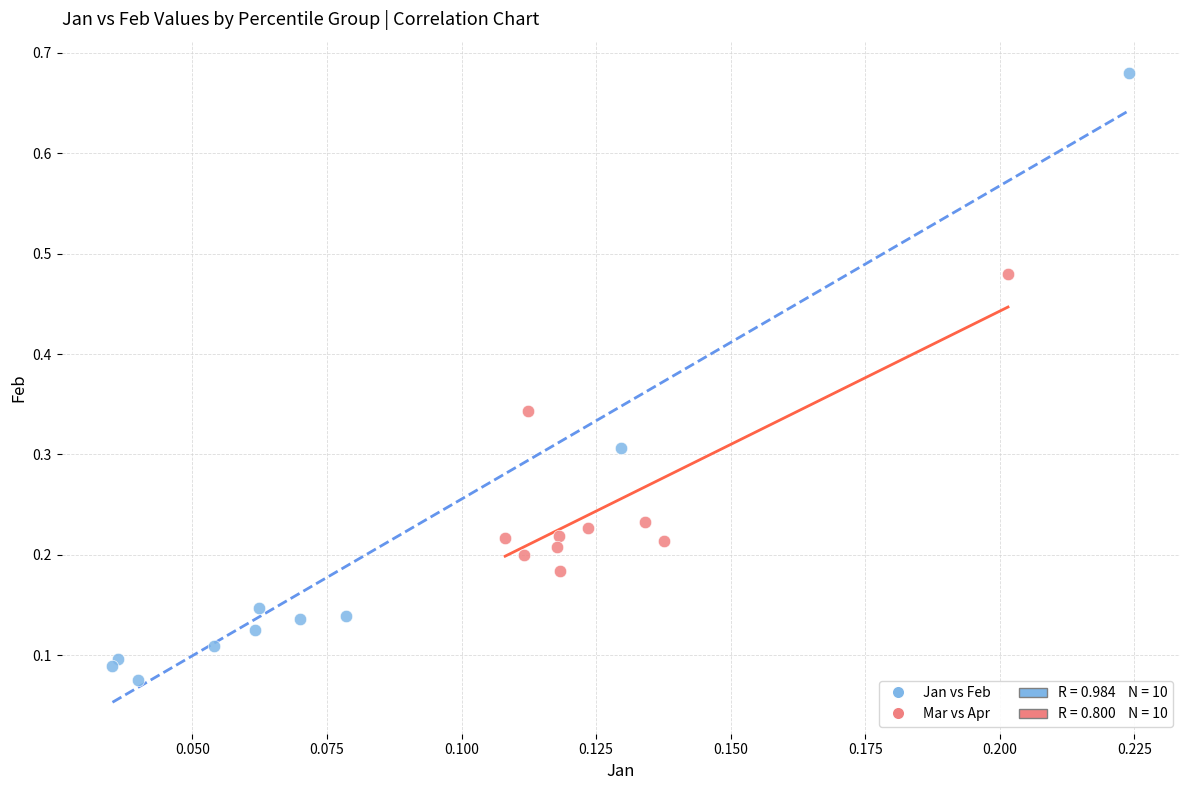

Which series has the largest Y range (max minus min)?

Jan vs Feb